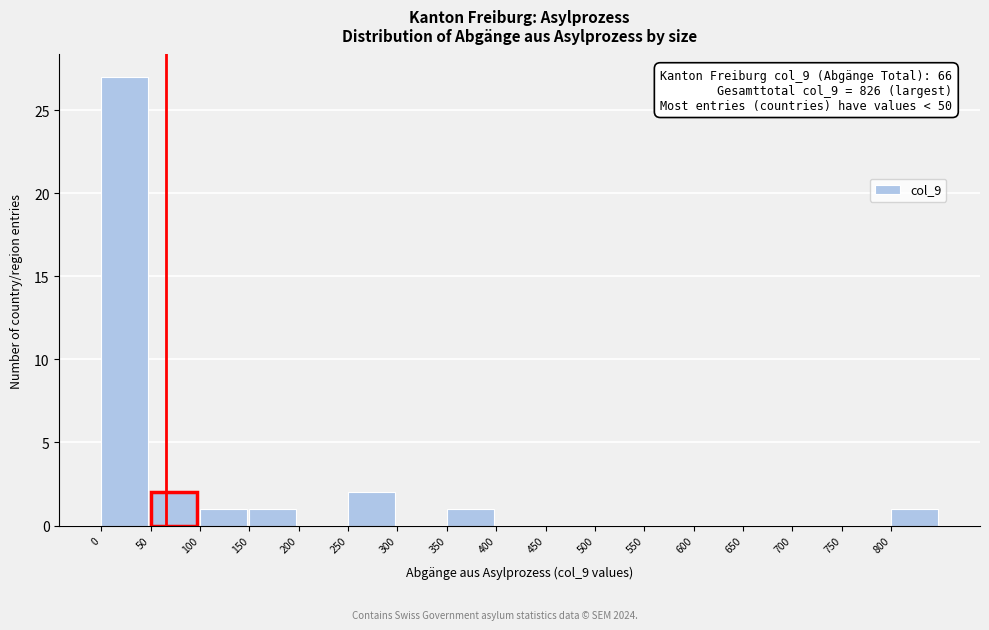

Over which range of the x-axis is the bar tallest?

0 to 50